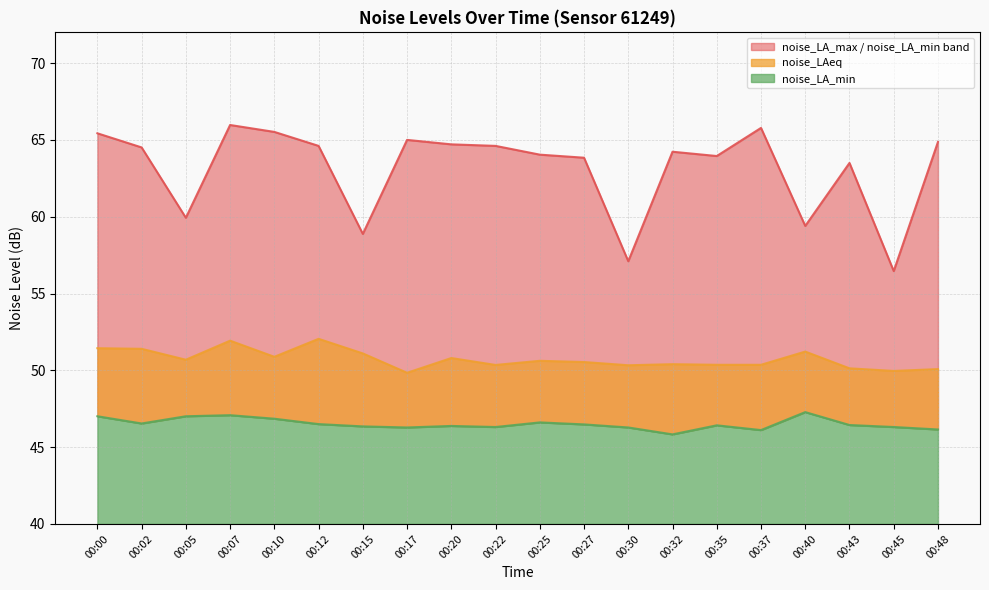

At which label is noise_LA_min closest to 46?

00:37